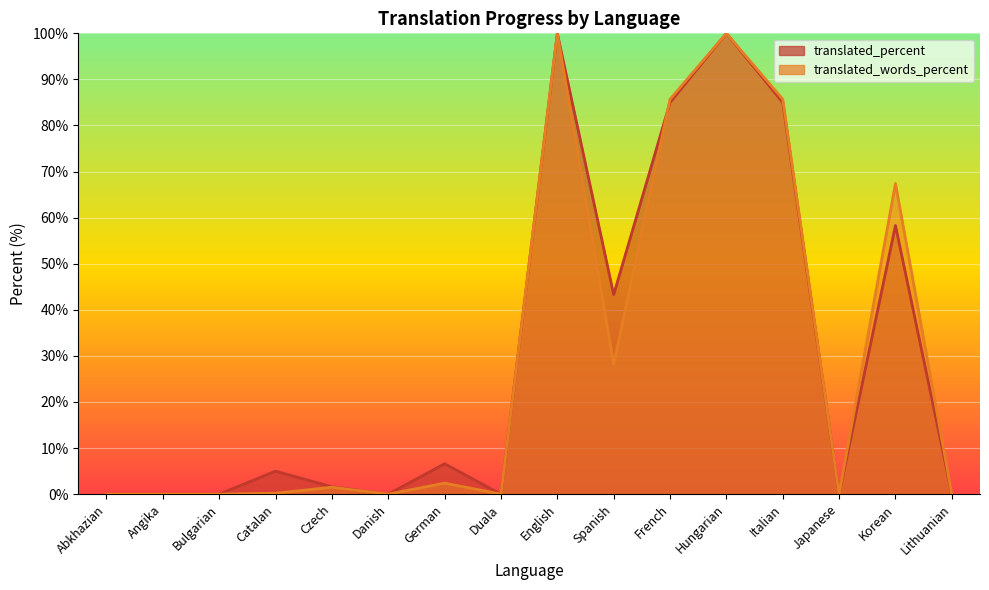

True or false: translated_words_percent has a value of 0.0 at Duala.

True